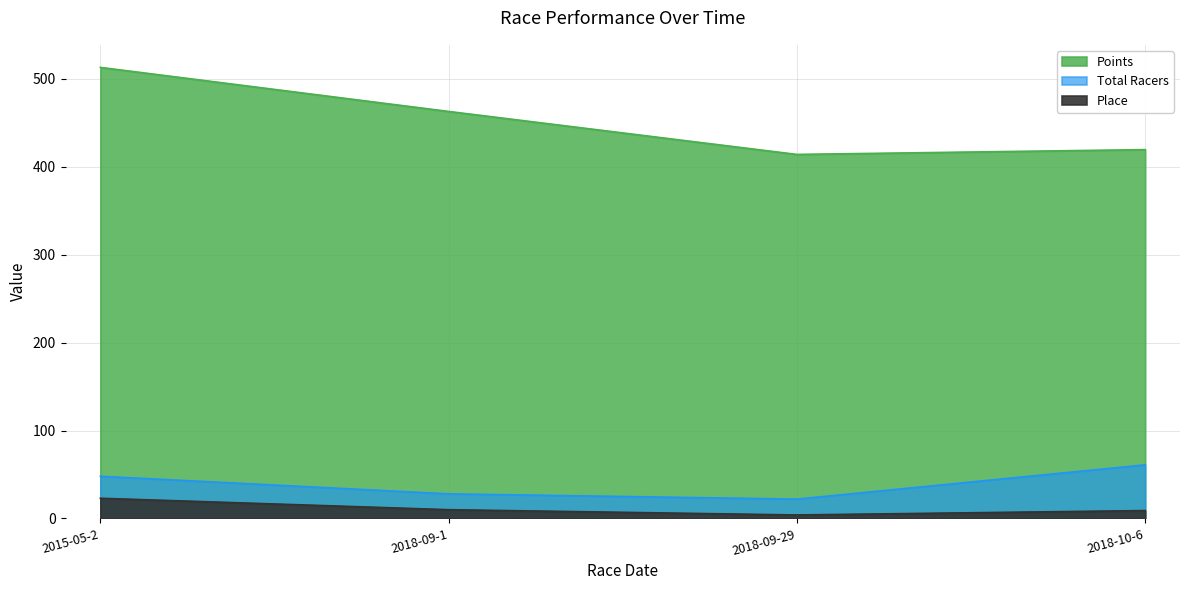

How many values in the Total Racers series are below 48?

2